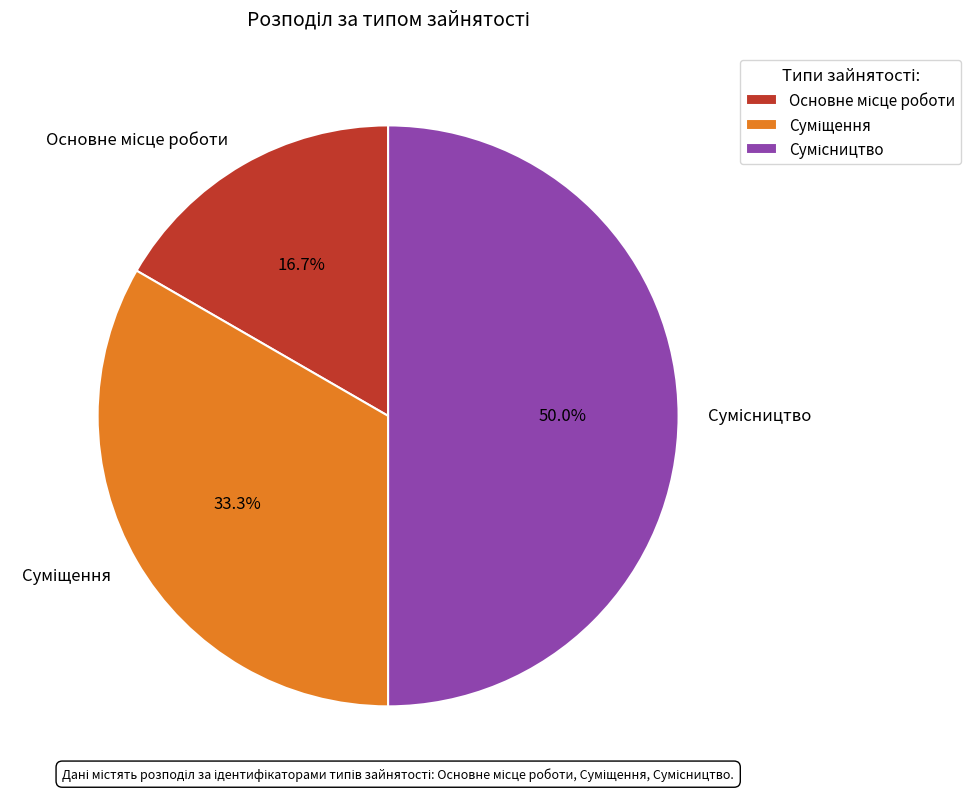

To the nearest percent, what percentage of the pie is Сумісництво?

50%